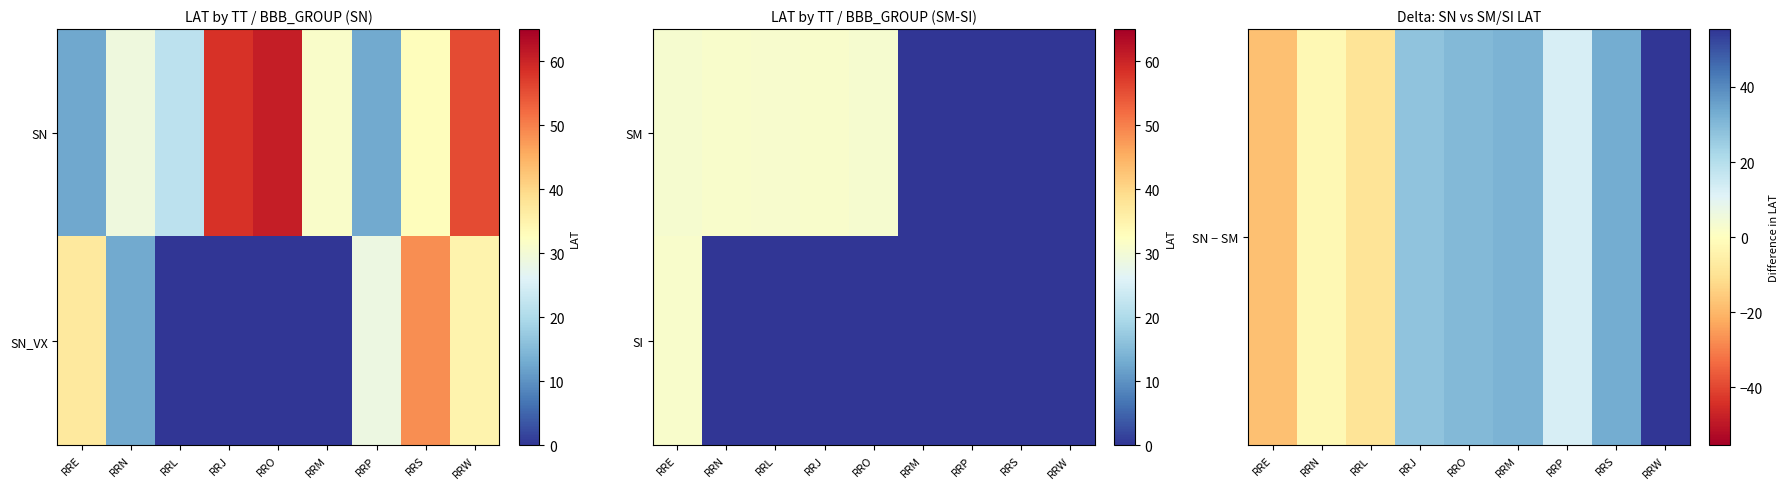

How many values in the SN − SM series exceed 27?

5